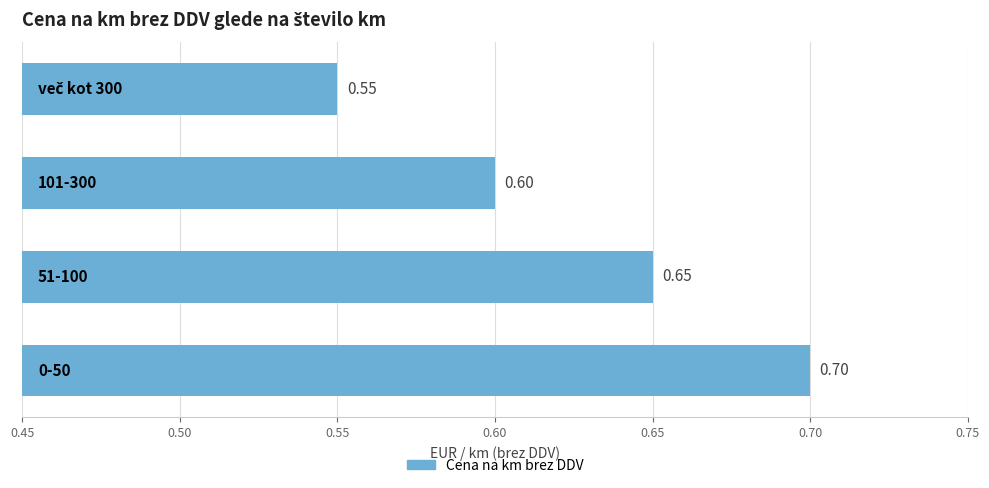

What is the sum of all values?

2.5